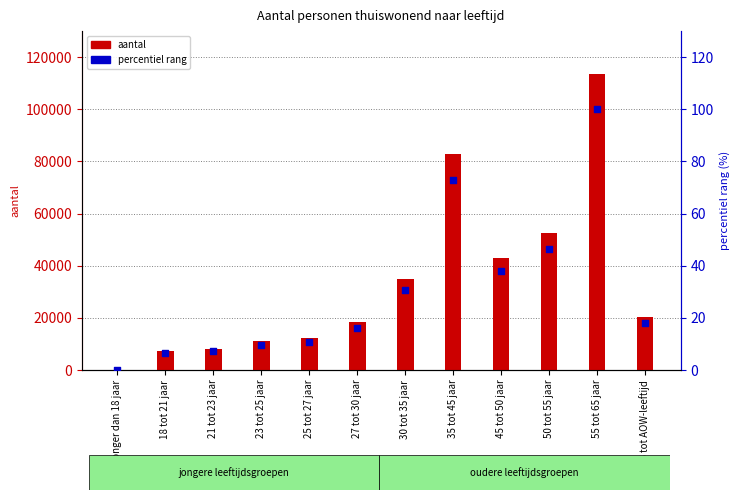

Is the value of aantal at 55 tot 65 jaar greater than the value of percentiel rang at 65 tot AOW-leeftijd?

Yes